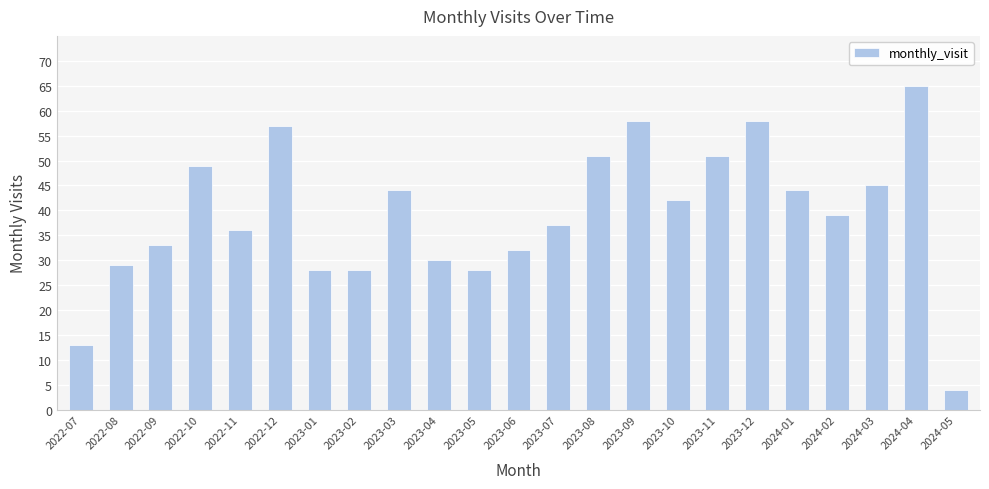

Reading left to right, extract all data points from this chart.

2022-07=13	2022-08=29	2022-09=33	2022-10=49	2022-11=36	2022-12=57	2023-01=28	2023-02=28	2023-03=44	2023-04=30	2023-05=28	2023-06=32	2023-07=37	2023-08=51	2023-09=58	2023-10=42	2023-11=51	2023-12=58	2024-01=44	2024-02=39	2024-03=45	2024-04=65	2024-05=4